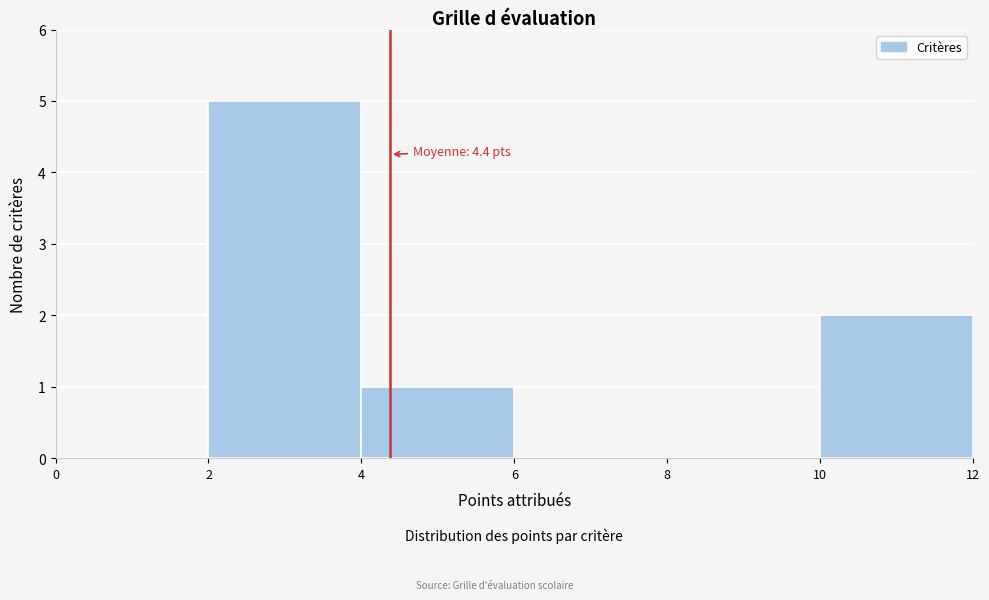

Which range on the x-axis has the tallest bar?

2 to 4